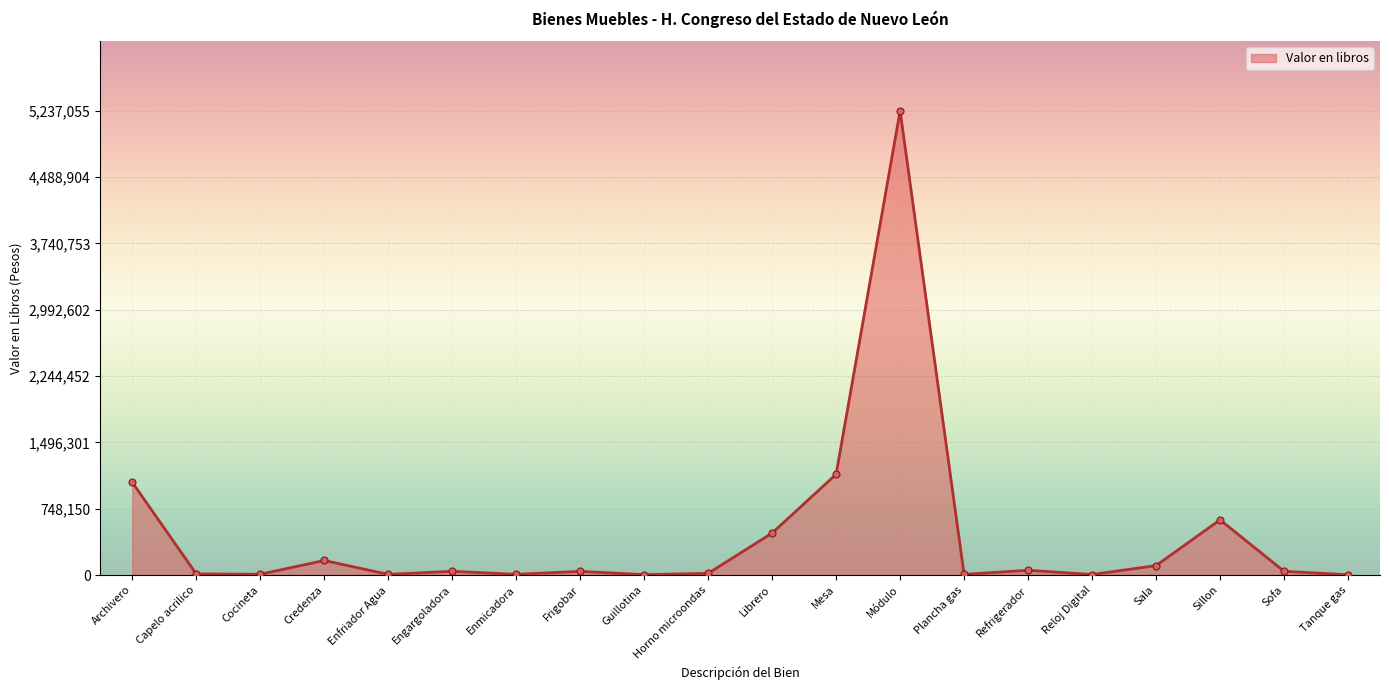

Is it true that the value at Sillon is 384536?

False